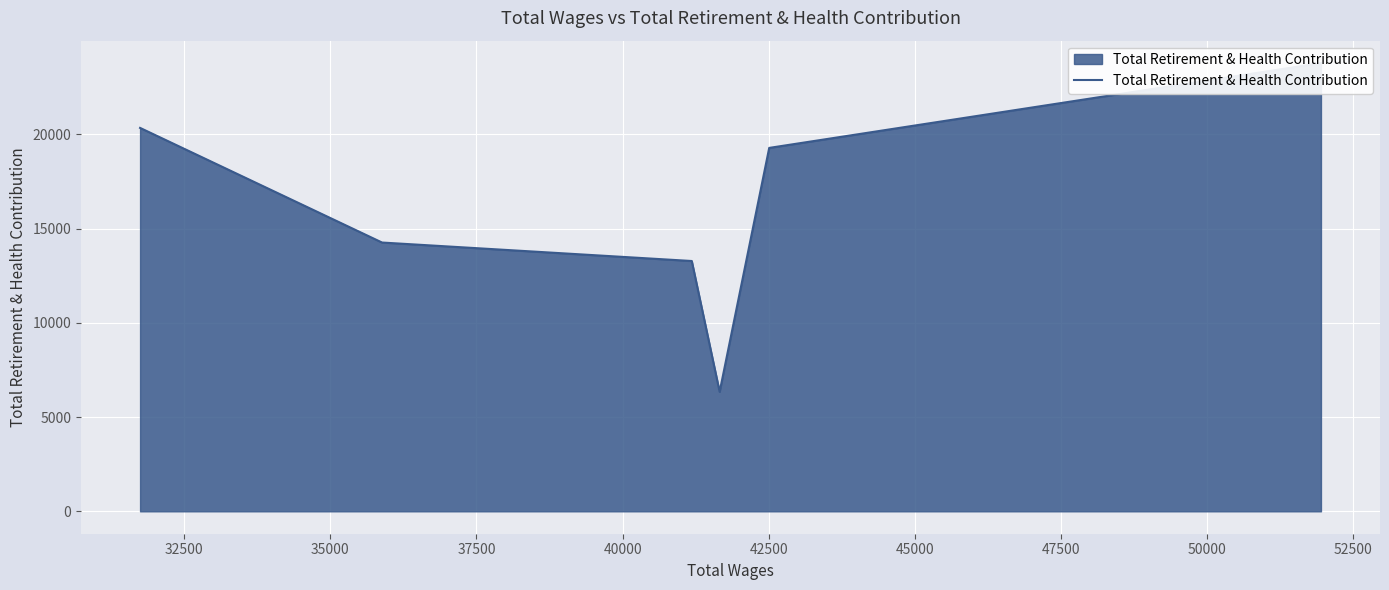

How many lines are shown in the chart?

1